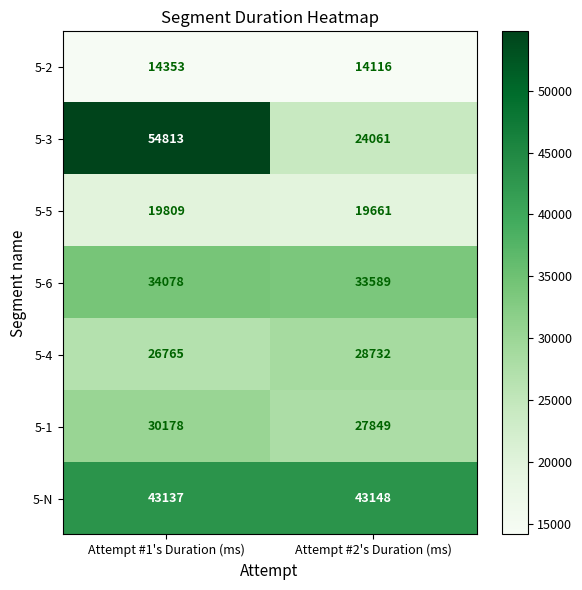

Reading left to right, extract all data points from this chart.

5-2: 14353	14116
5-3: 54813	24061
5-5: 19809	19661
5-6: 34078	33589
5-4: 26765	28732
5-1: 30178	27849
5-N: 43137	43148